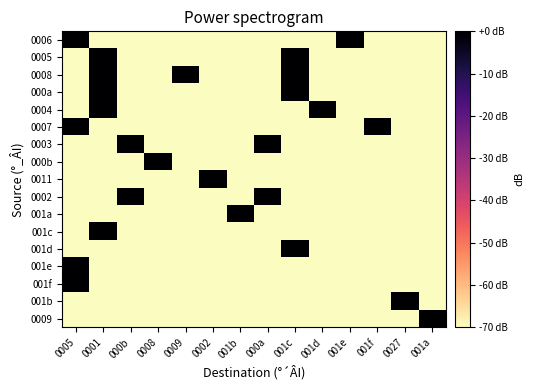

Between 0008 and 000b, which is larger?

0008